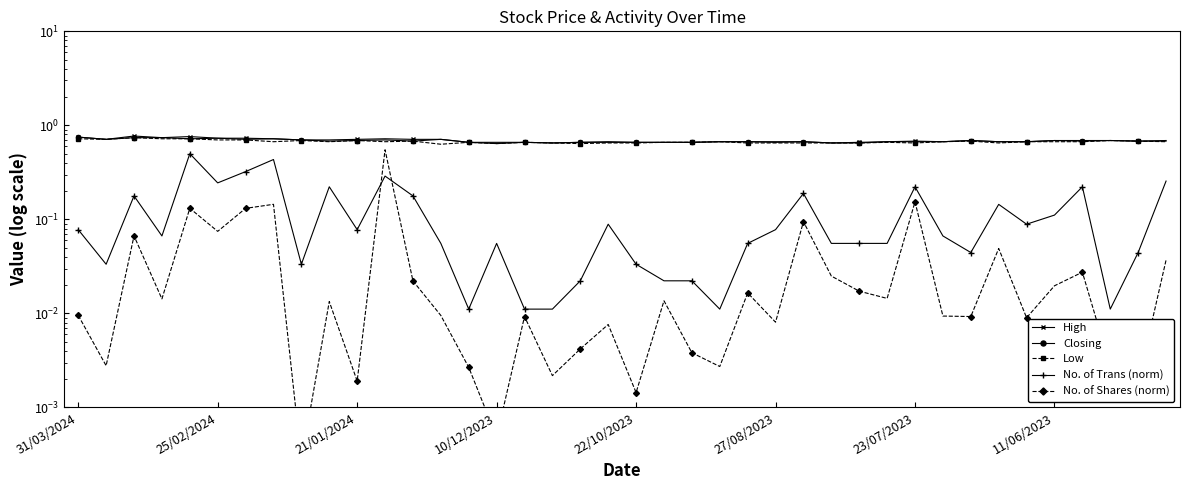

What are all the series names shown in the legend?

High, Closing, Low, No. of Trans (norm), No. of Shares (norm)